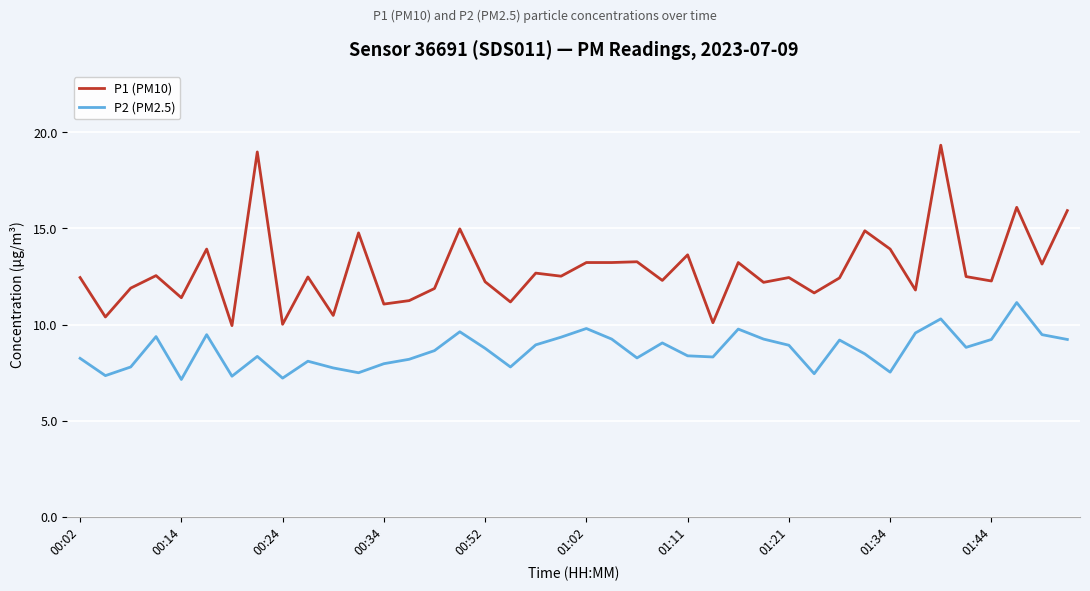

What is the difference between the maximum and minimum values in the P1 (PM10) series?

9.4